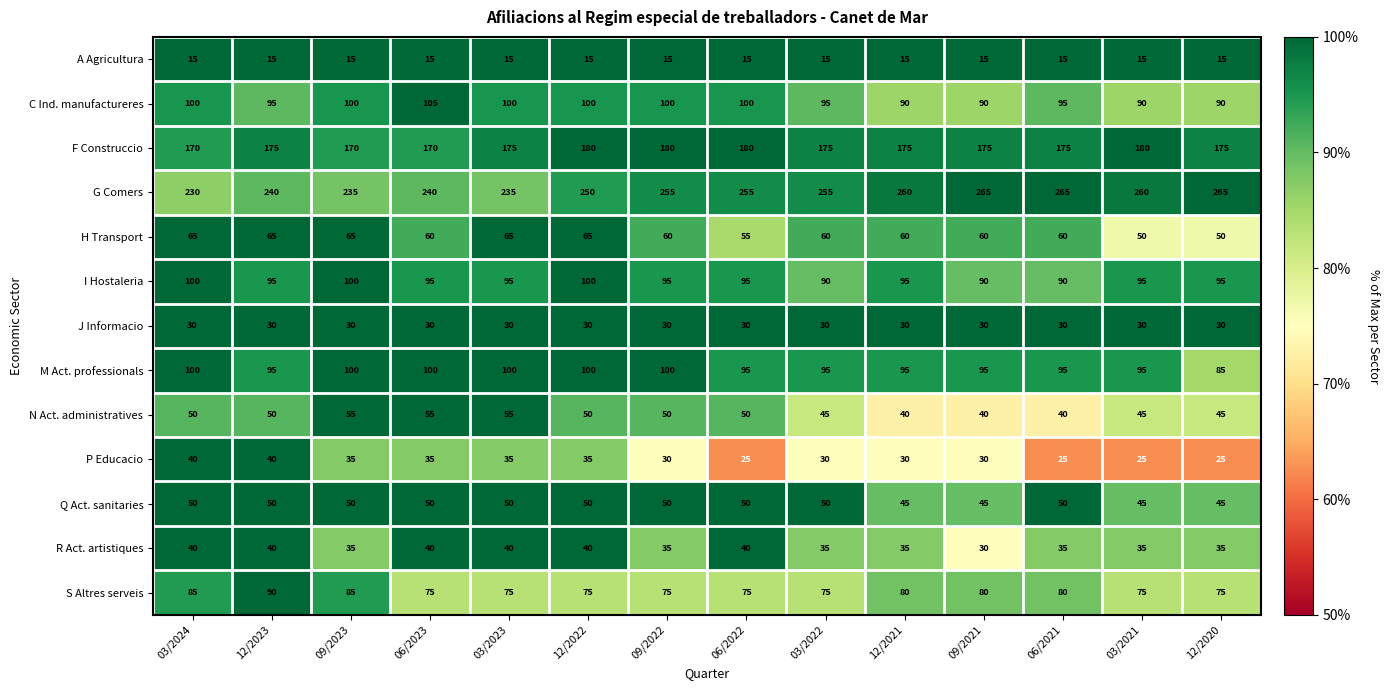

At how many categories does at least one series exceed 120?

14